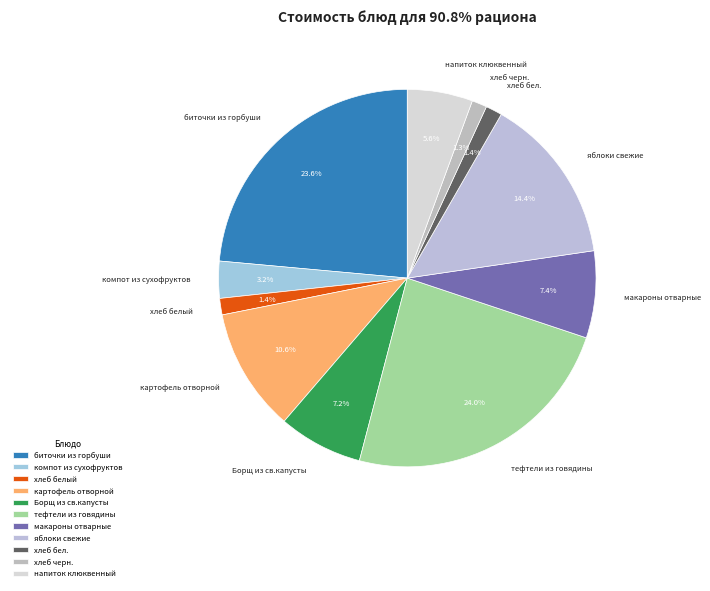

What percentage do Борщ из св.капусты and тефтели из говядины together represent?

31.2%